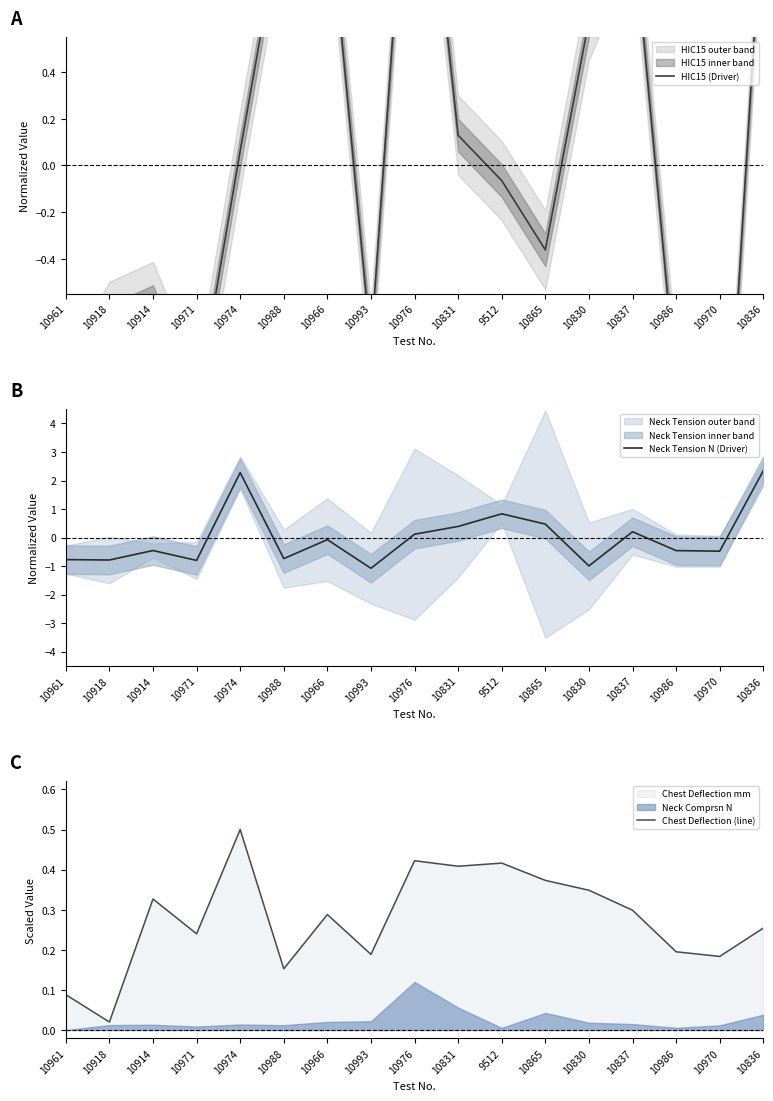

List the labels in order of HIC15 (Driver) value, smallest first.

10970, 10971, 10961, 10986, 10993, 10918, 10914, 10865, 9512, 10974, 10831, 10830, 10837, 10988, 10836, 10966, 10976